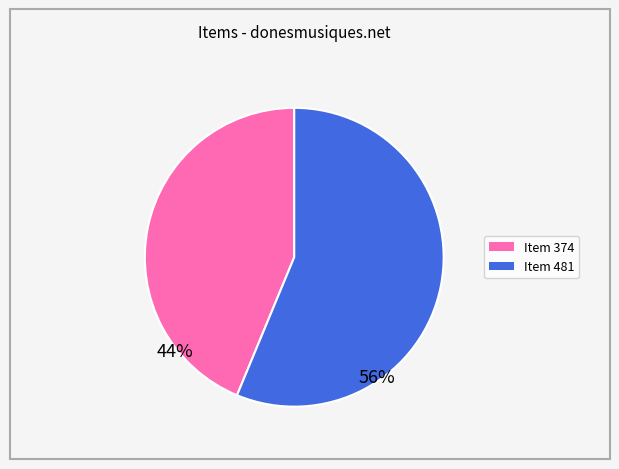

Which category has the smallest portion of the pie?

Item 374